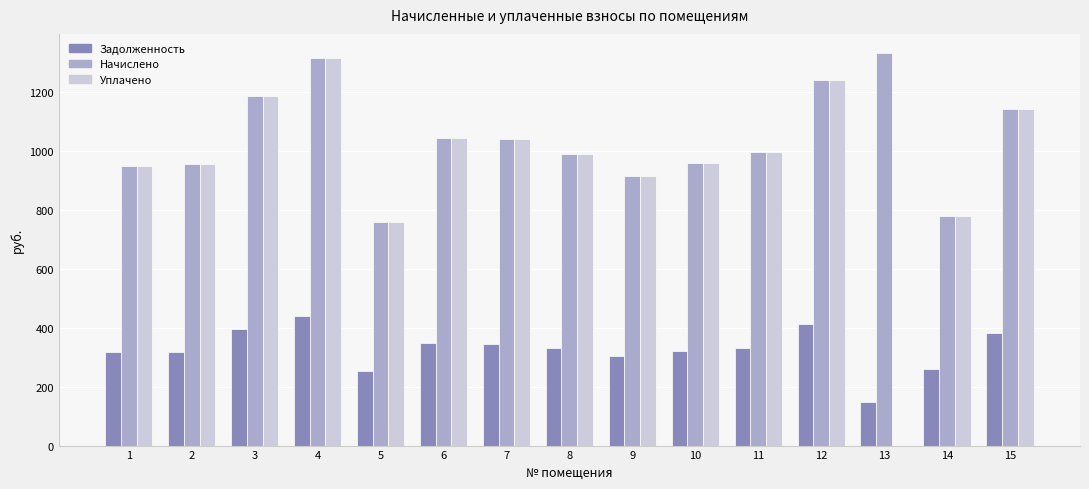

At which category is the sum across all series the highest?

4